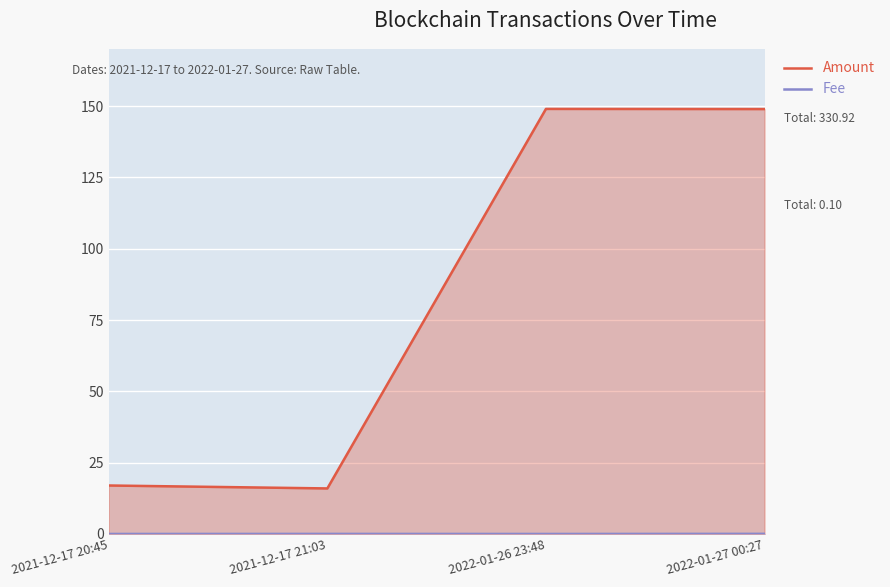

What is the label of the 1st point from the left?

2021-12-17 20:45